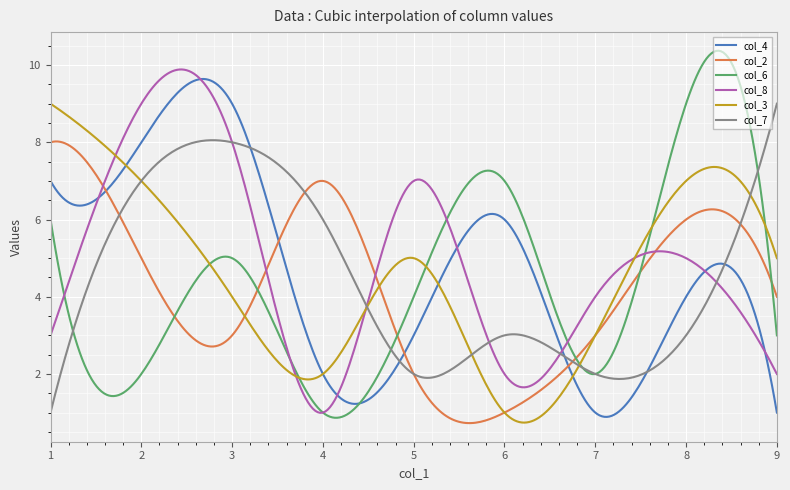

What is the maximum value for col_7?

9.0